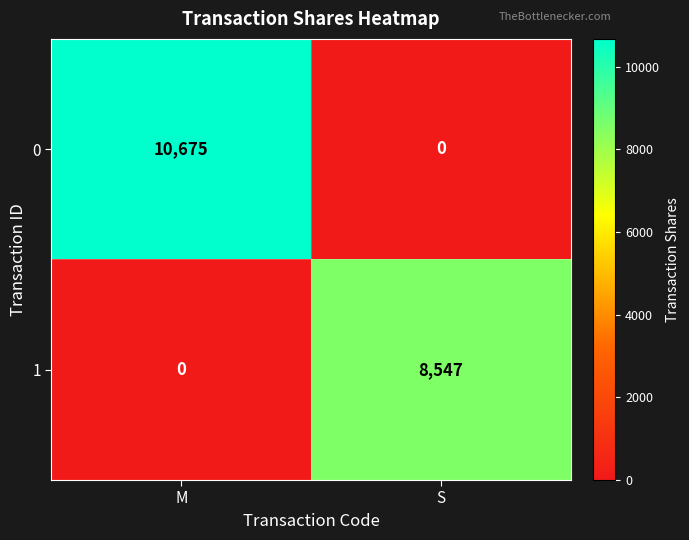

List the series in order of their overall mean, highest first.

0, 1